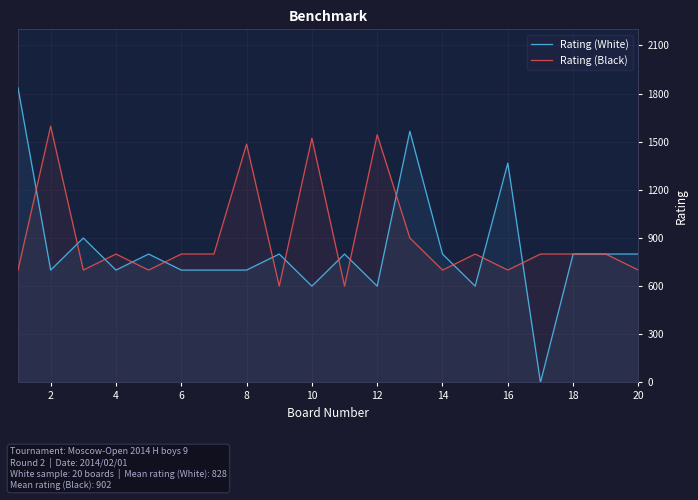

What value does the Rating (Black) series have at 20?

700